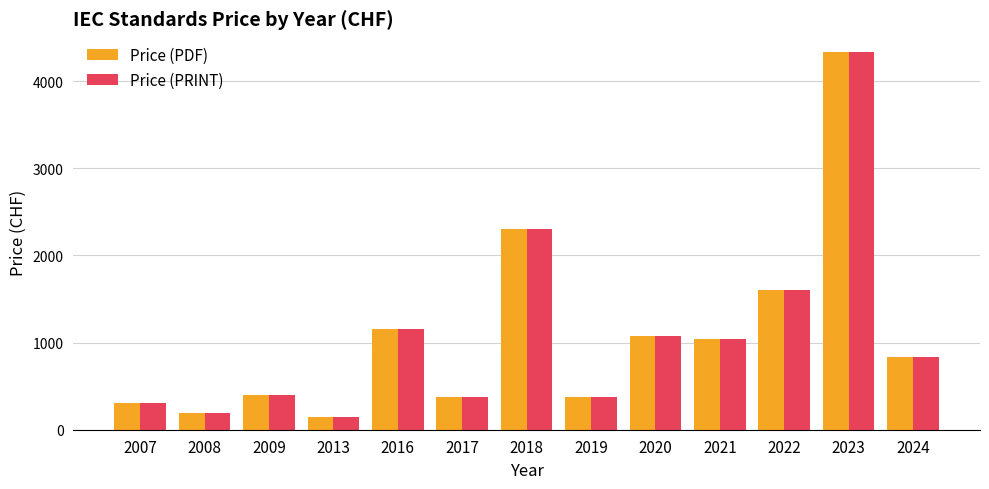

Is the value of Price (PRINT) at 2022 greater than the value of Price (PDF) at 2007?

Yes